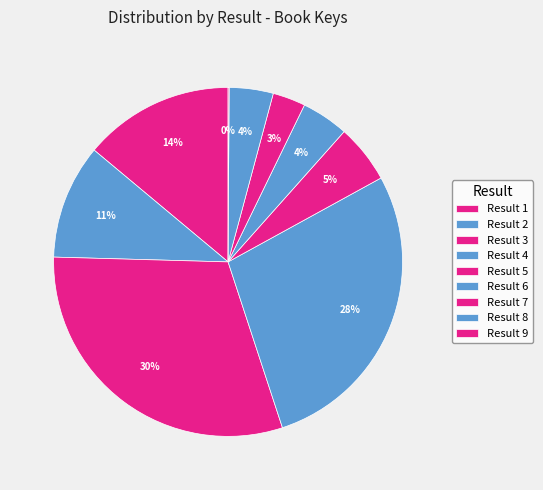

How many segments does this pie chart have?

9